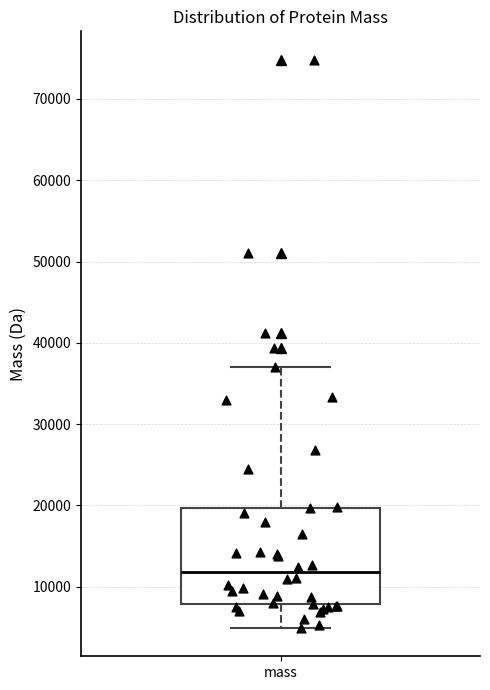

Read this box plot against the y-axis: the position of the median line, the range covered by the box, and the ends of both whiskers. The values are not printed on the chart, so give them approximately, as read against the axis.

median 12000, box 8000 to 20000, whiskers 5000 to 37000